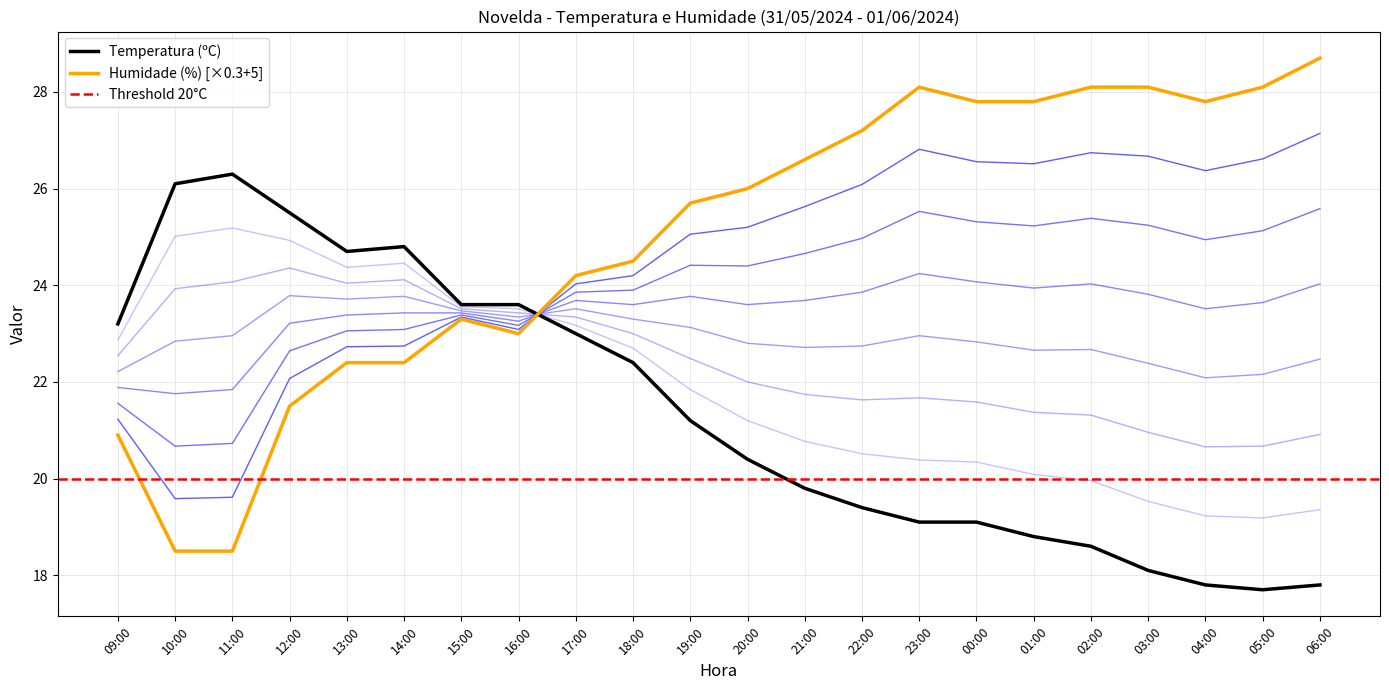

Reading left to right, list all the values displayed in this chart.

Temperatura (ºC): 23.2	26.1	26.3	25.5	24.7	24.8	23.6	23.6	23.0	22.4	21.2	20.4	19.8	19.4	19.1	19.1	18.8	18.6	18.1	17.8	17.7	17.8
Humidade (%): 20.9	18.5	18.5	21.5	22.4	22.4	23.3	23.0	24.2	24.5	25.7	26.0	26.6	27.2	28.1	27.8	27.8	28.1	28.1	27.8	28.1	28.7